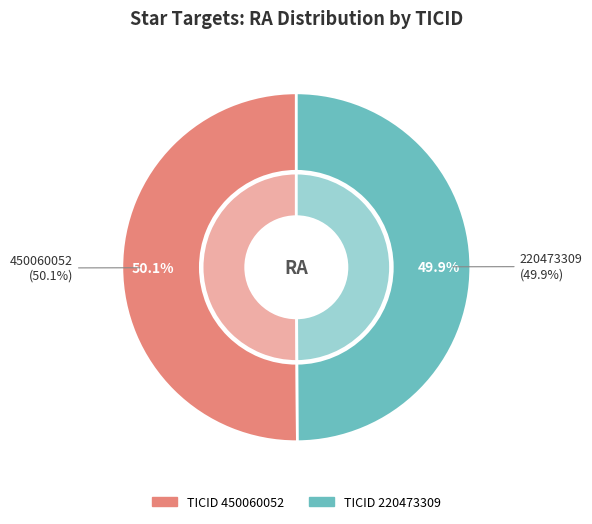

How many slices are in this pie chart?

2